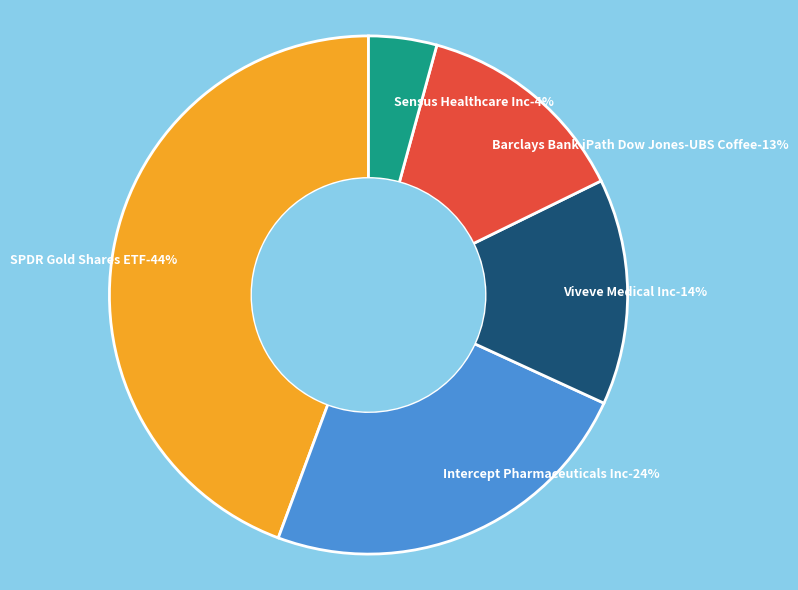

The Sensus Healthcare Inc slice represents 1% of the pie. True or false?

False